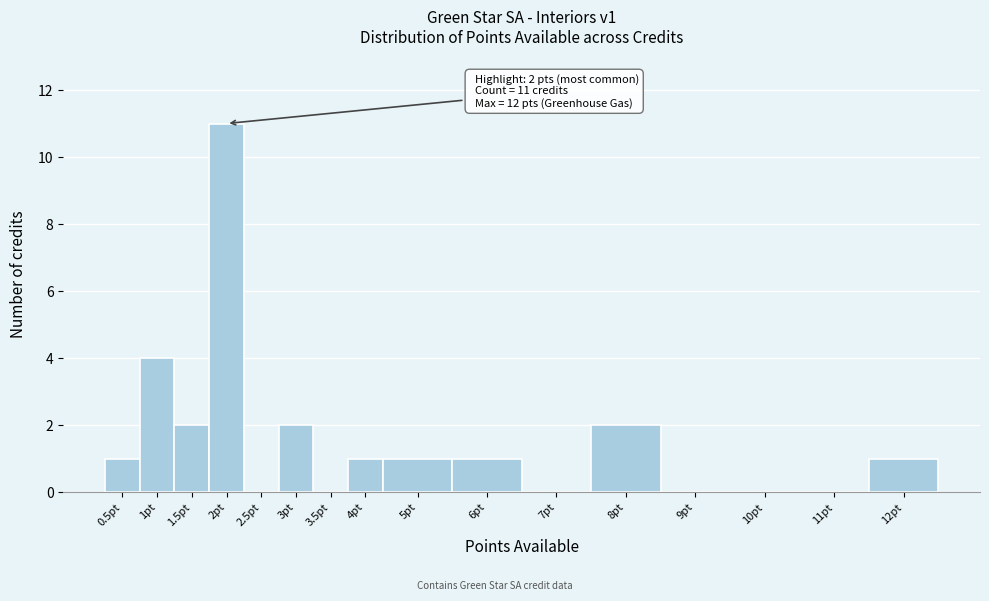

Reading left to right, transcribe all the data shown in this chart.

0.5pt=1	1pt=4	1.5pt=2	2pt=11	2.5pt=0	3pt=2	3.5pt=0	4pt=1	5pt=1	6pt=1	7pt=0	8pt=2	9pt=0	10pt=0	11pt=0	12pt=1